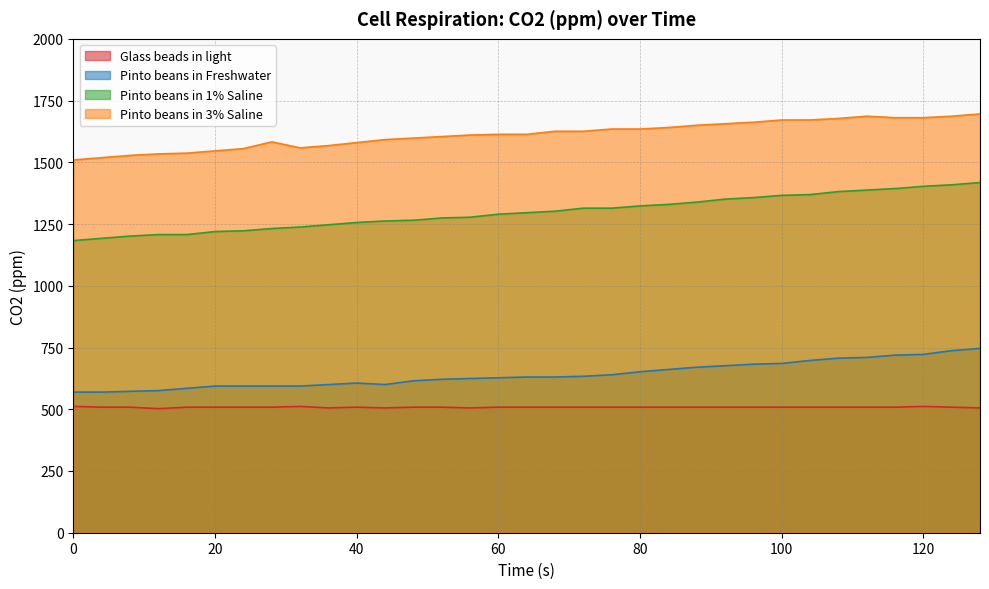

What are all the series names shown in the legend?

Glass beads in light, Pinto beans in Freshwater, Pinto beans in 1% Saline, Pinto beans in 3% Saline